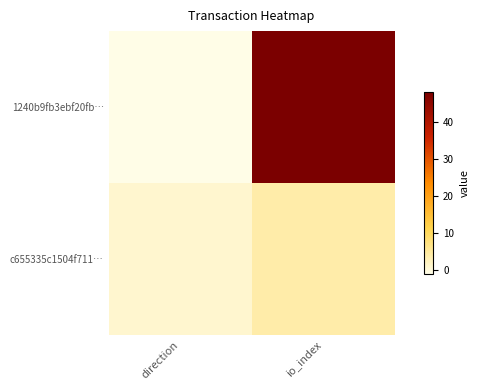

List the series in order of their overall mean, lowest first.

c655335c1504f711…, 1240b9fb3ebf20fb…